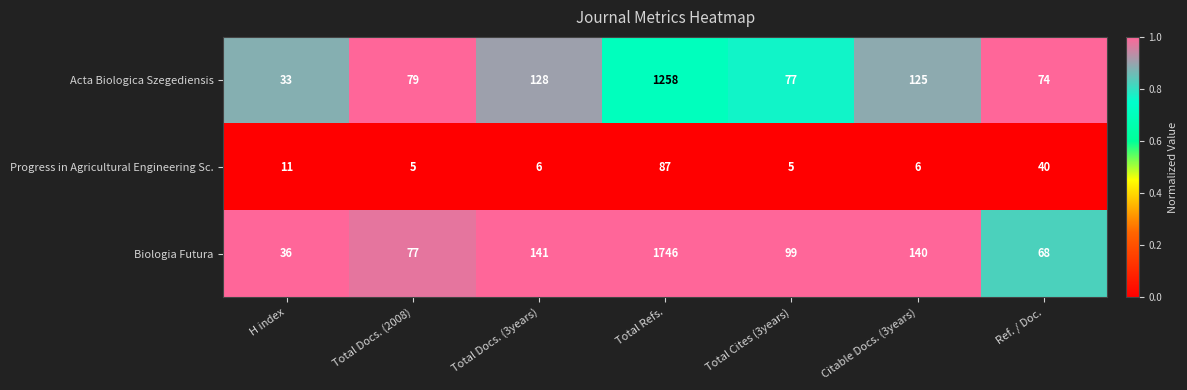

What is the difference between the highest and lowest values at Total Docs. (2008)?

74